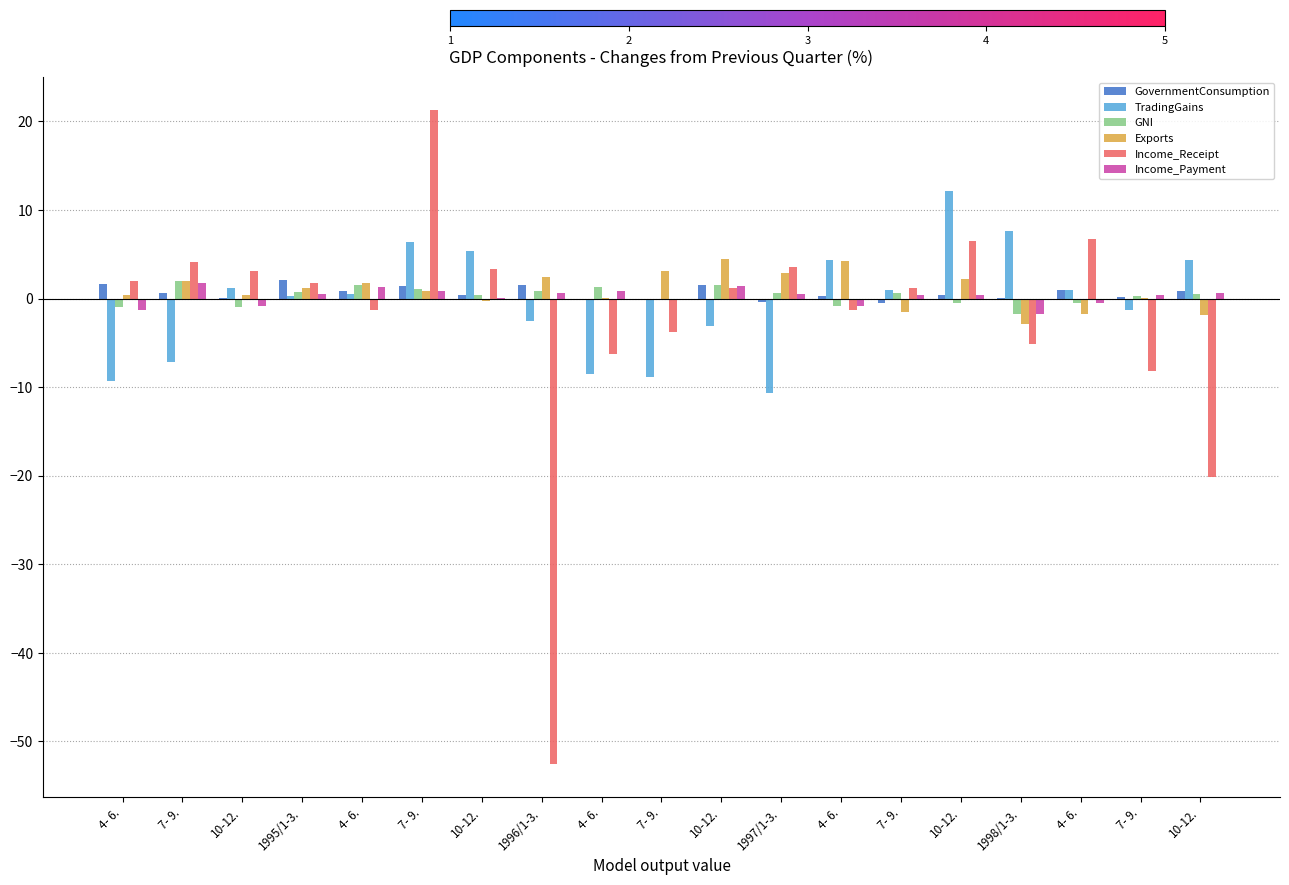

Does the chart contain stacked bars?

No